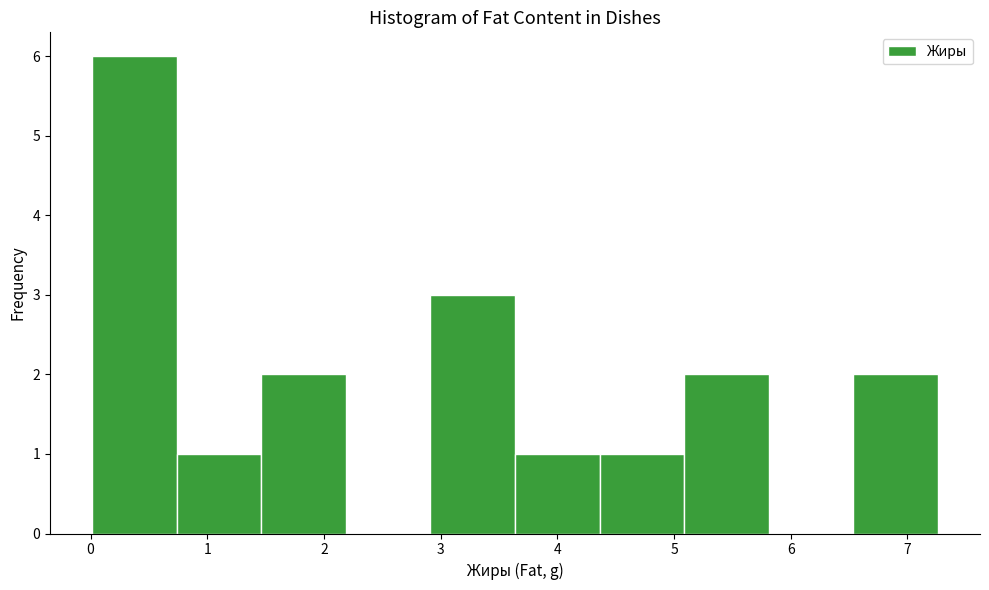

Reading left to right, transcribe this chart: for each bar, give the range it covers on the x-axis and its height. Neither the bar edges nor the heights are printed on the chart, so give them approximately, as read against the axes.

0.0 to 0.7: 6
0.7 to 1.5: 1
1.5 to 2.2: 2
2.2 to 2.9: 0
2.9 to 3.6: 3
3.6 to 4.4: 1
4.4 to 5.1: 1
5.1 to 5.8: 2
5.8 to 6.5: 0
6.5 to 7.3: 2